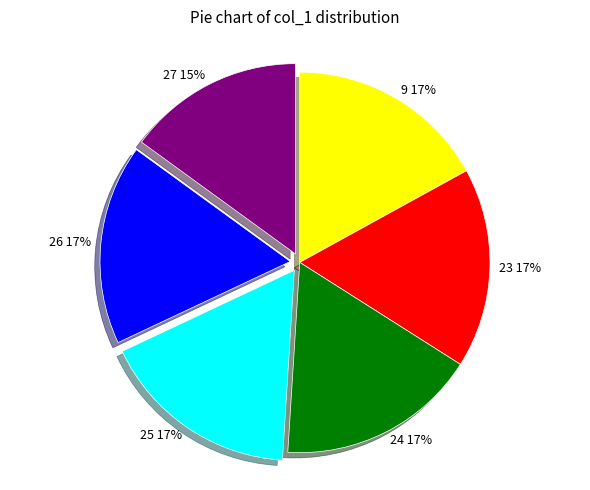

To the nearest percent, what portion does 24 represent?

17%